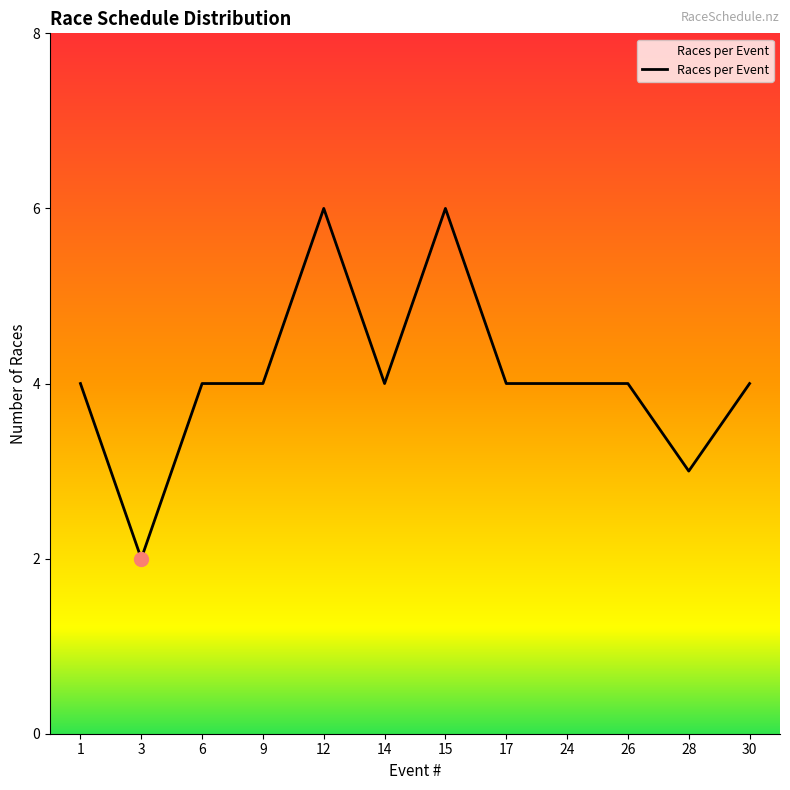

Reading right to left, what are all the values shown in this chart?

4	3	4	4	4	6	4	6	4	4	2	4